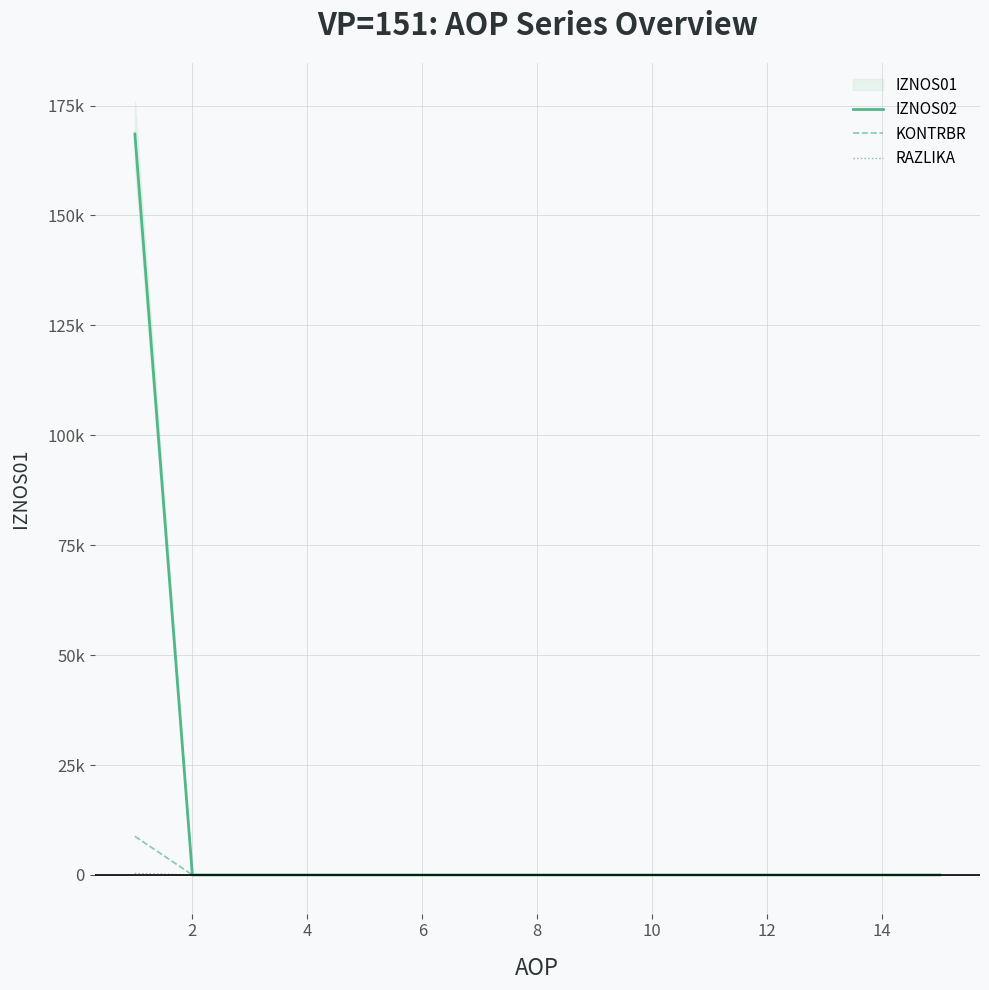

At which category does the chart reach its minimum across all series?

2